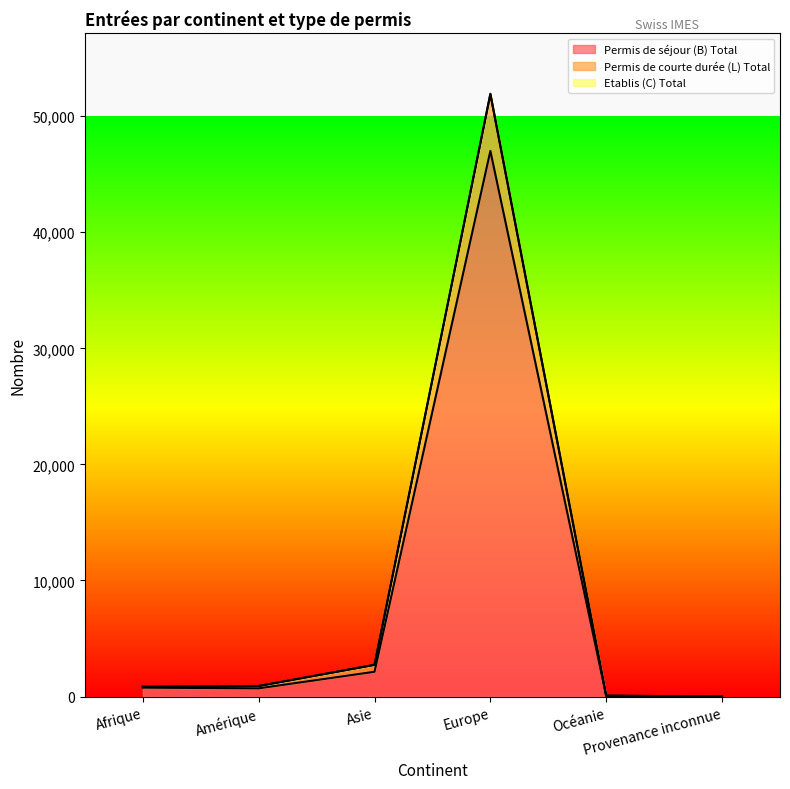

Read the Etablis (C) Total value at Asie, to the nearest 10.

2730